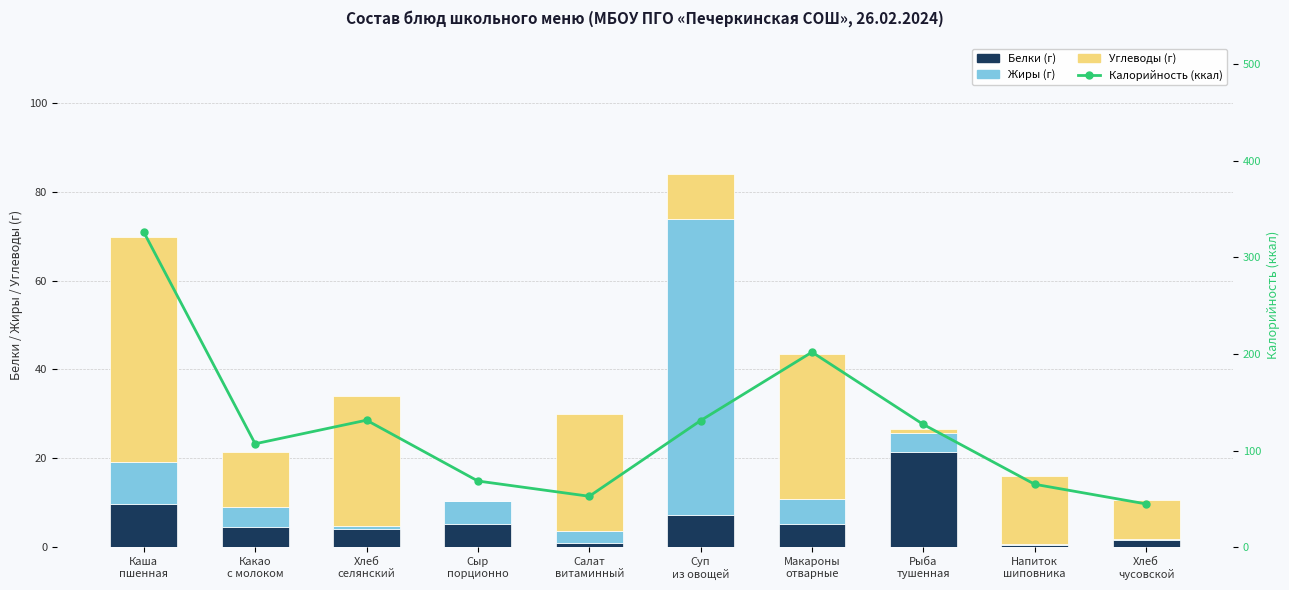

Is the value of Углеводы at Какао
с молоком greater than the value of Белки at Хлеб
селянский?

Yes